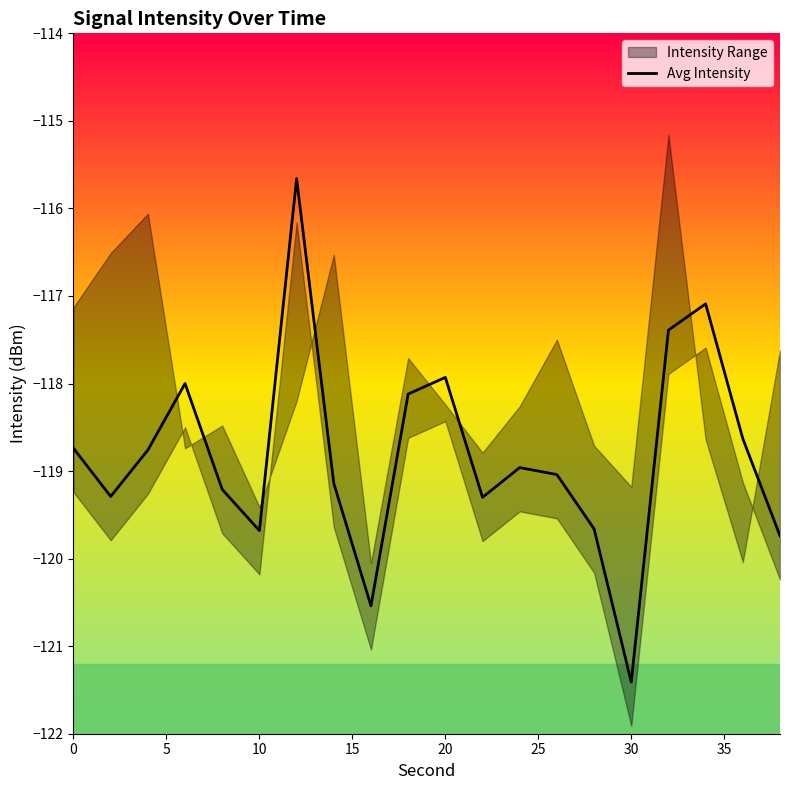

What is the minimum value for Avg Intensity?

-121.4